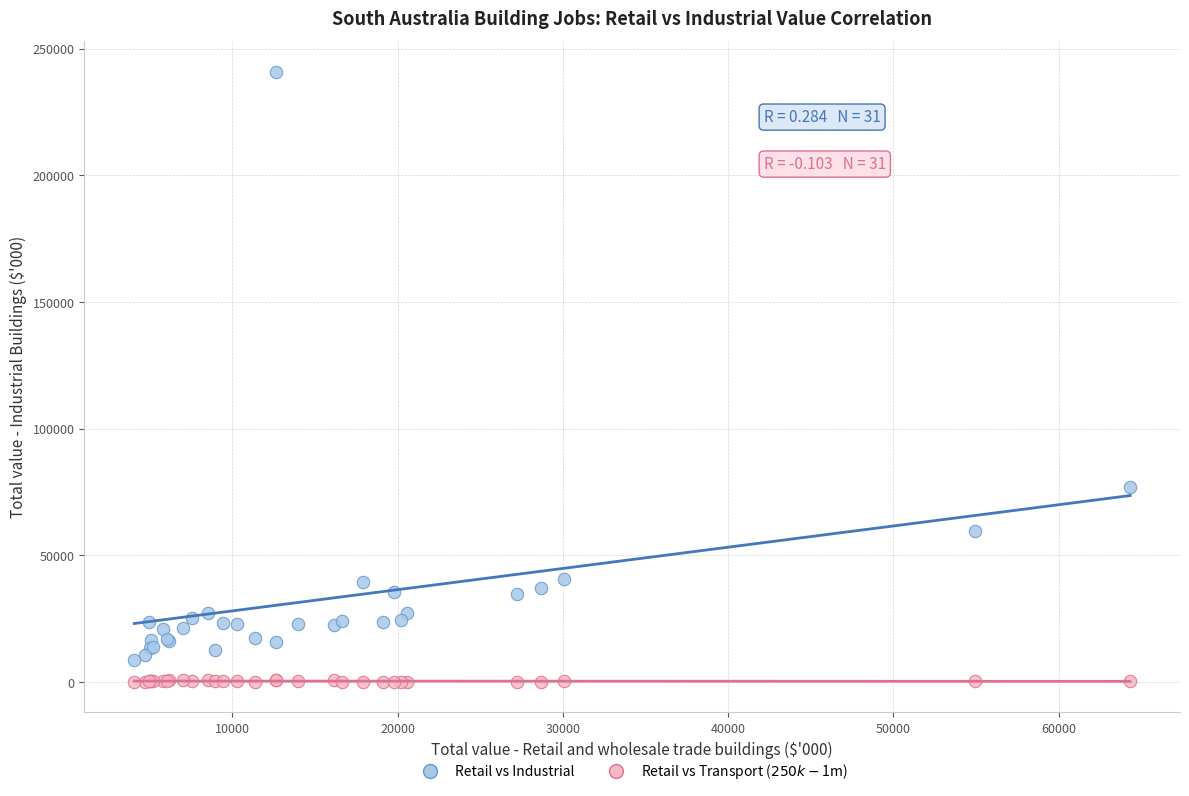

Which series reaches the maximum Y coordinate?

Retail vs Industrial